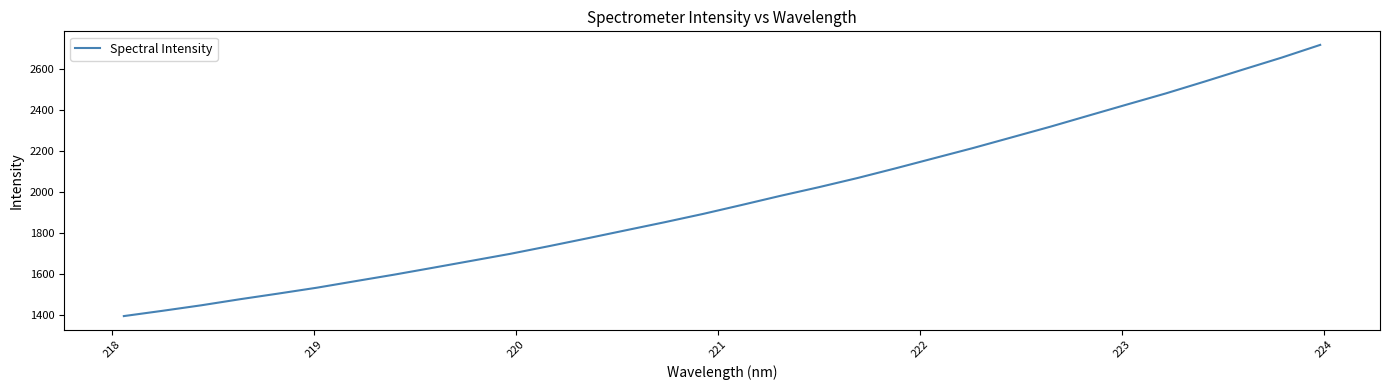

What is the minimum value shown in the chart?

1395.3